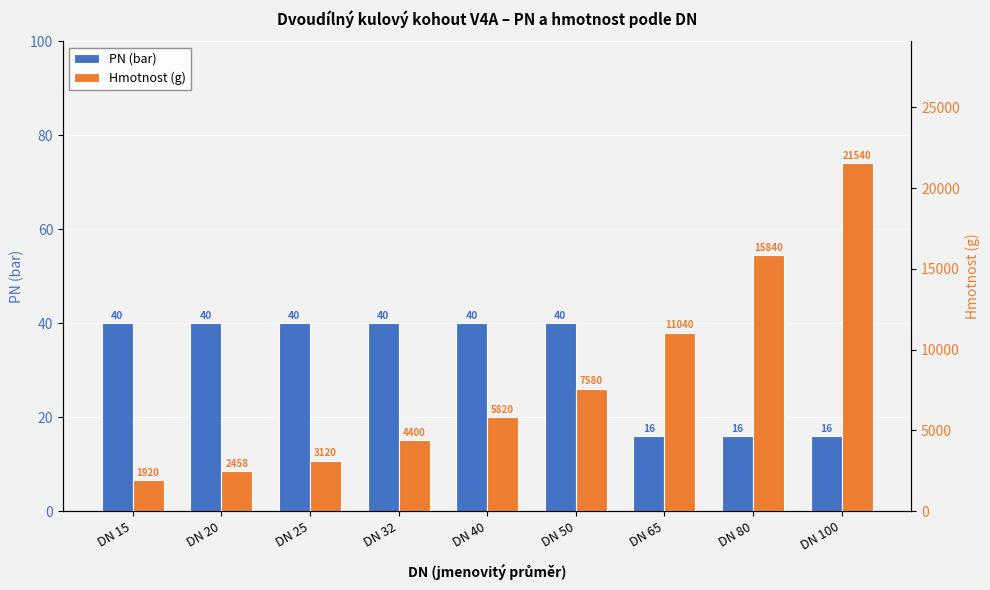

How many series are shown in this chart?

2